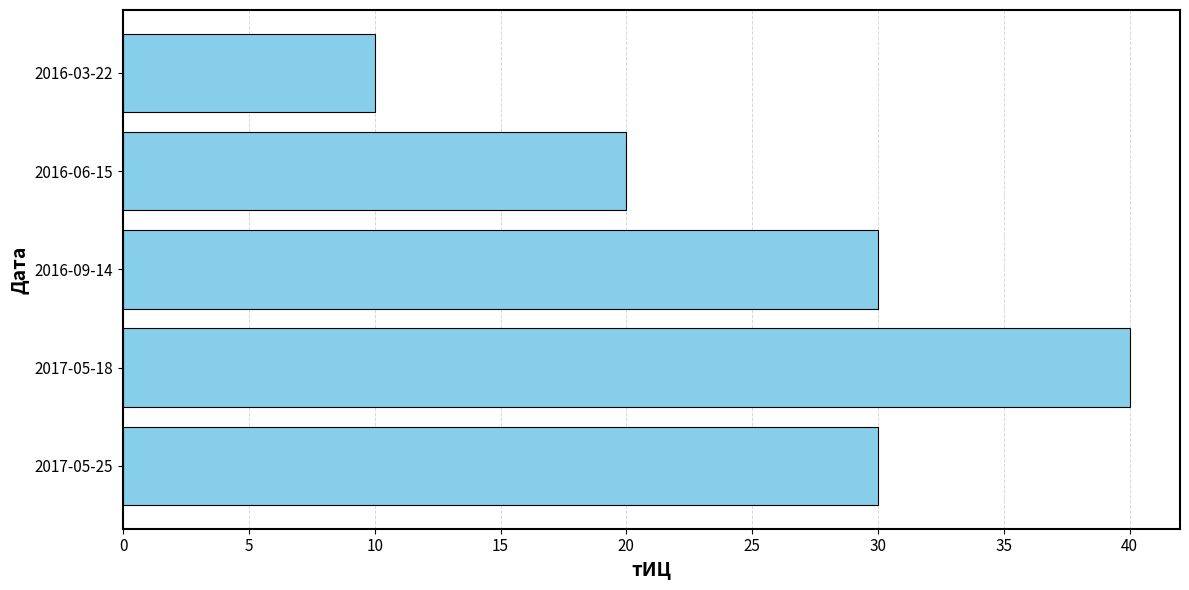

Reading bottom to top, transcribe all the data shown in this chart.

2017-05-25=30	2017-05-18=40	2016-09-14=30	2016-06-15=20	2016-03-22=10